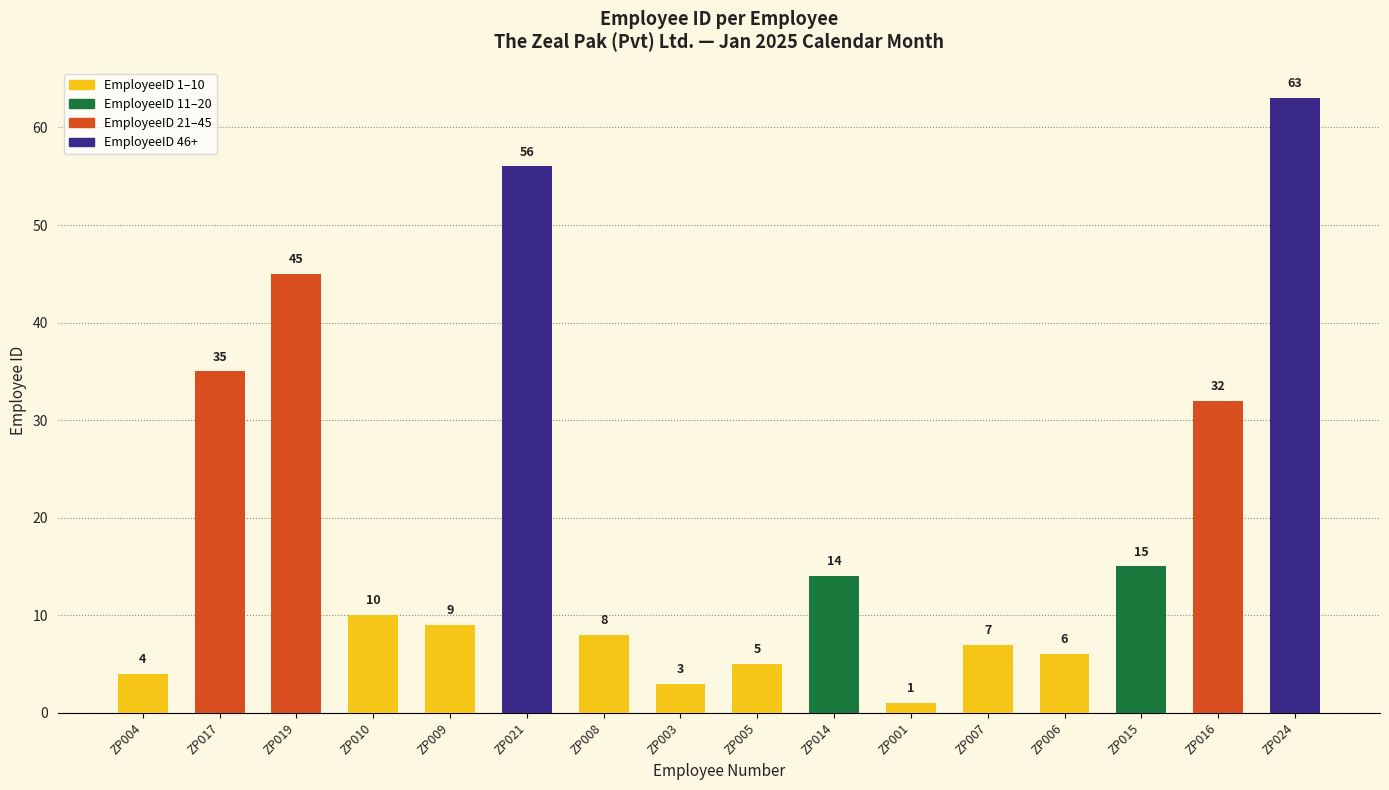

Is it true that the value at ZP008 is 13?

False